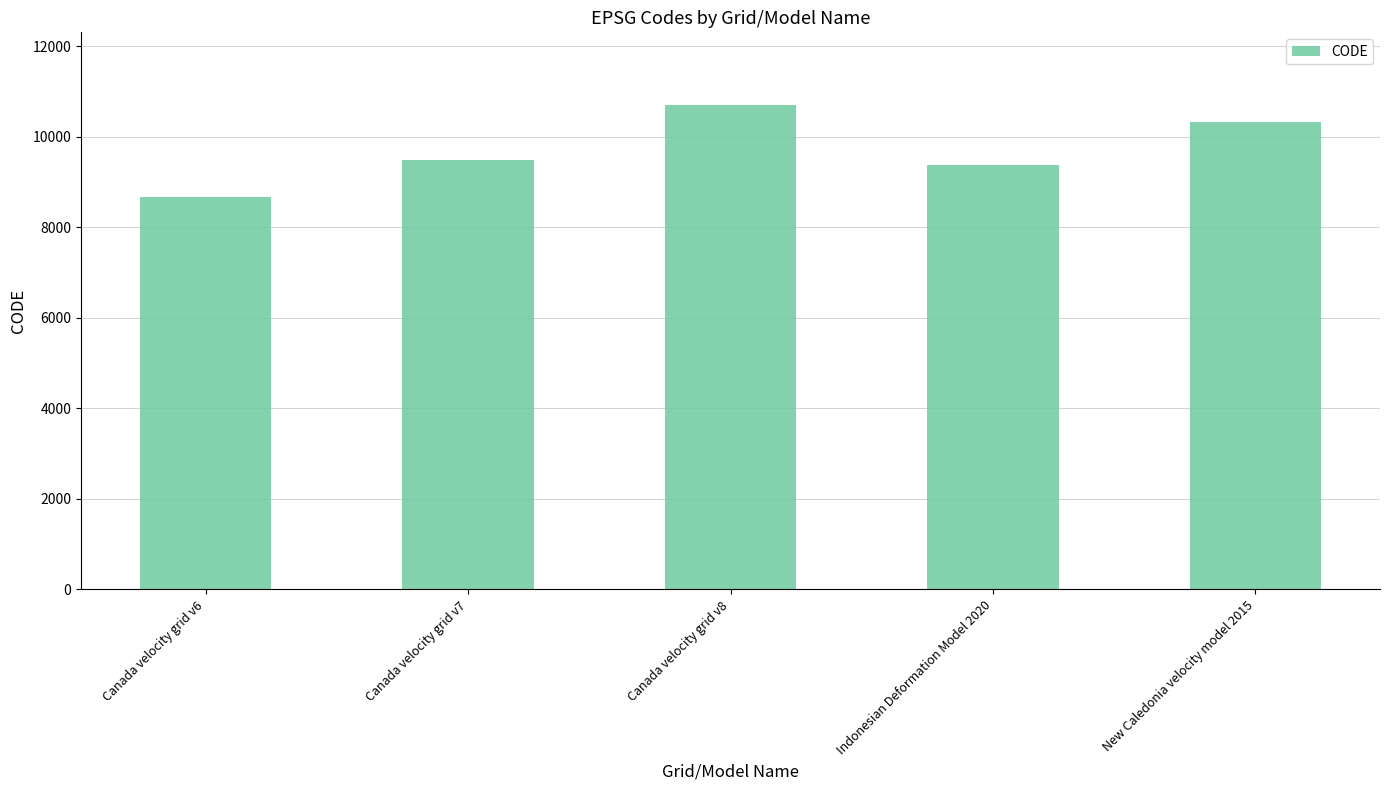

Reading left to right, extract all data points from this chart.

Canada velocity grid v6=8676	Canada velocity grid v7=9483	Canada velocity grid v8=10707	Indonesian Deformation Model 2020=9375	New Caledonia velocity model 2015=10323